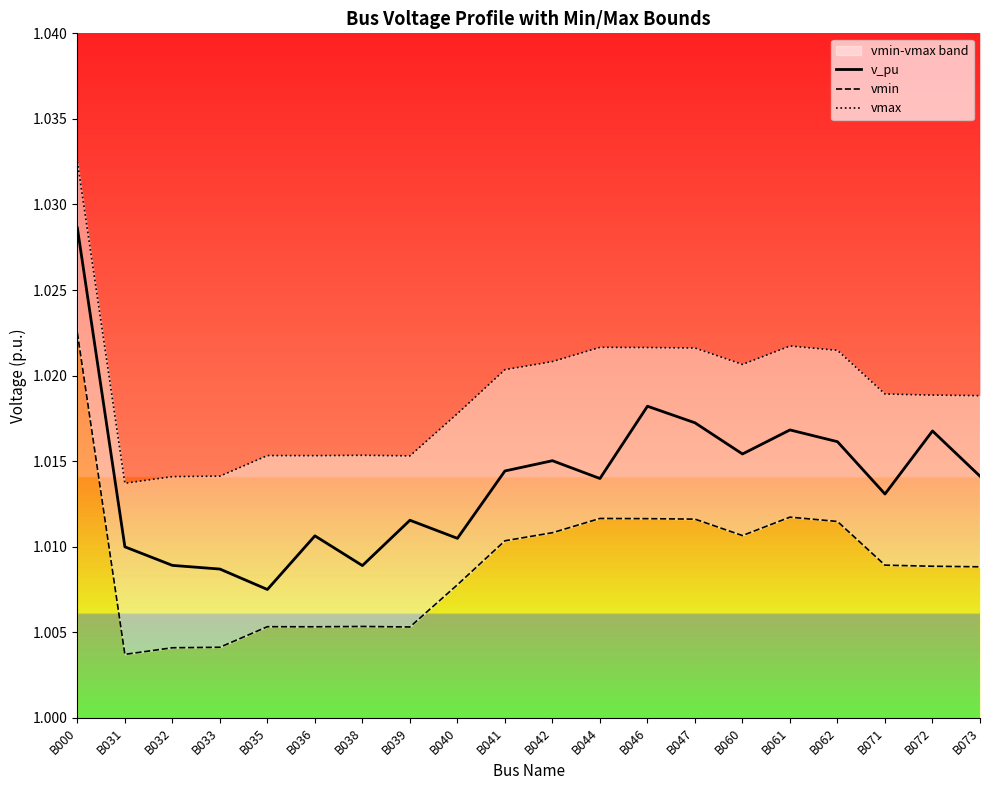

The value of v_pu at B040 is 1.6. True or false?

False